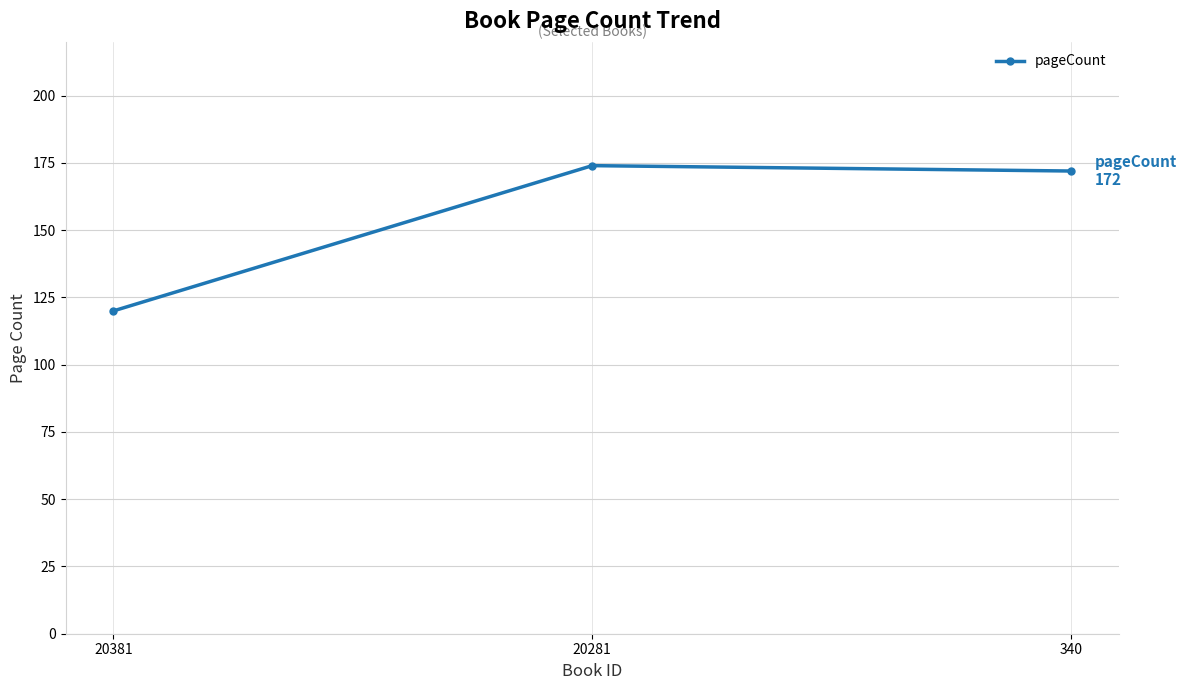

Reading right to left, list all the values displayed in this chart.

172	174	120